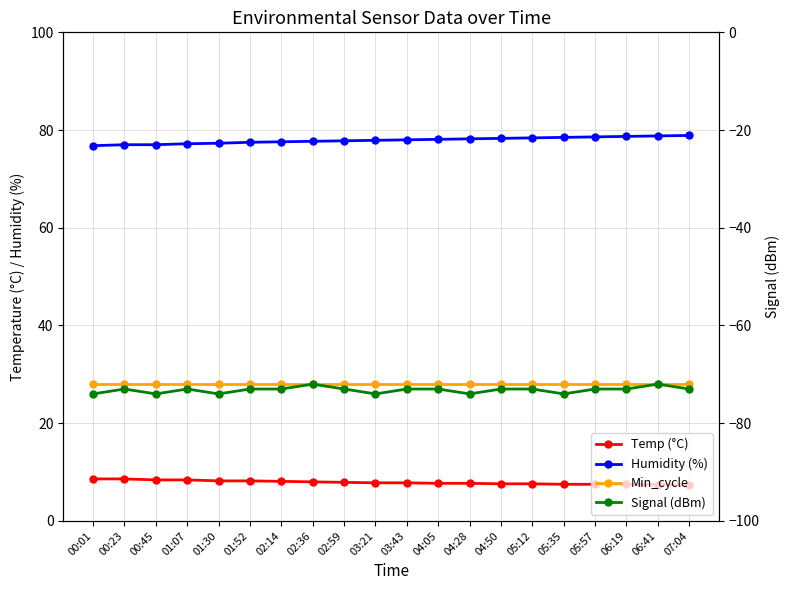

Reading left to right, extract all data points from this chart.

Temp (°C): 00:01=8.6	00:23=8.6	00:45=8.4	01:07=8.4	01:30=8.2	01:52=8.2	02:14=8.1	02:36=8.0	02:59=7.9	03:21=7.8	03:43=7.8	04:05=7.7	04:28=7.7	04:50=7.6	05:12=7.6	05:35=7.5	05:57=7.5	06:19=7.5	06:41=7.4	07:04=7.4
Humidity (%): 00:01=76.8	00:23=77.0	00:45=77.0	01:07=77.2	01:30=77.3	01:52=77.5	02:14=77.6	02:36=77.7	02:59=77.8	03:21=77.9	03:43=78.0	04:05=78.1	04:28=78.2	04:50=78.3	05:12=78.4	05:35=78.5	05:57=78.6	06:19=78.7	06:41=78.8	07:04=78.9
Min_cycle: 00:01=28.0	00:23=28.0	00:45=28.0	01:07=28.0	01:30=28.0	01:52=28.0	02:14=28.0	02:36=28.0	02:59=28.0	03:21=28.0	03:43=28.0	04:05=28.0	04:28=28.0	04:50=28.0	05:12=28.0	05:35=28.0	05:57=28.0	06:19=28.0	06:41=28.0	07:04=28.0
Signal (dBm): 00:01=-74.0	00:23=-73.0	00:45=-74.0	01:07=-73.0	01:30=-74.0	01:52=-73.0	02:14=-73.0	02:36=-72.0	02:59=-73.0	03:21=-74.0	03:43=-73.0	04:05=-73.0	04:28=-74.0	04:50=-73.0	05:12=-73.0	05:35=-74.0	05:57=-73.0	06:19=-73.0	06:41=-72.0	07:04=-73.0